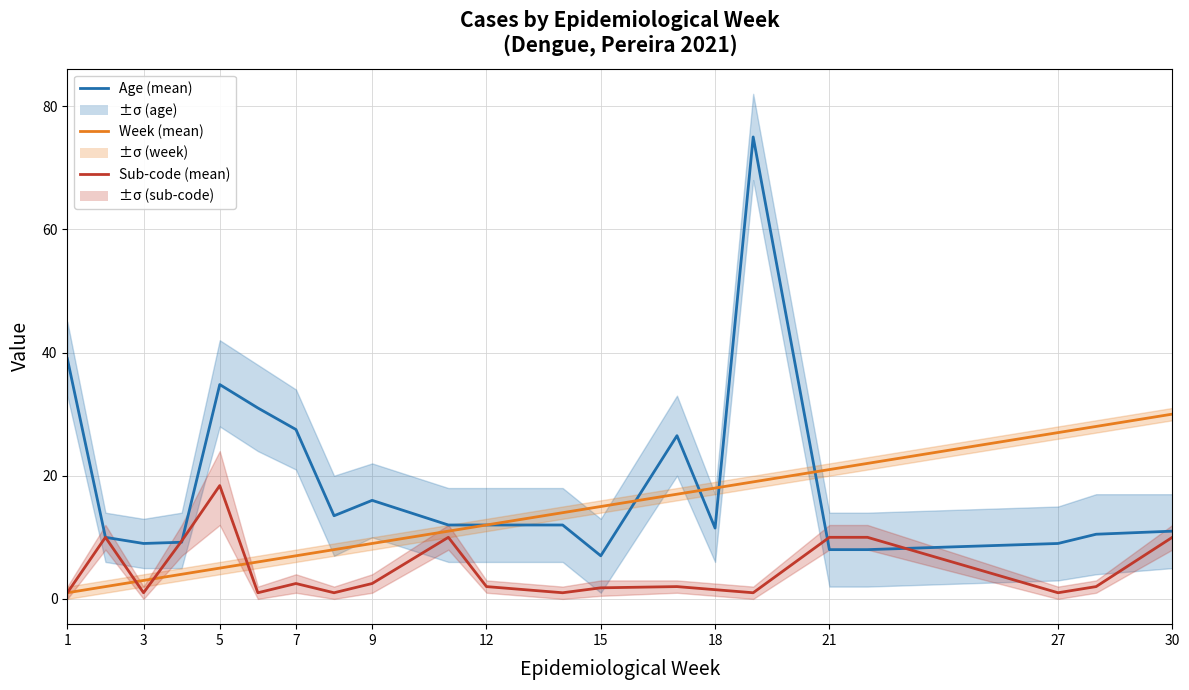

Which has a higher value, 1 or 15?

1